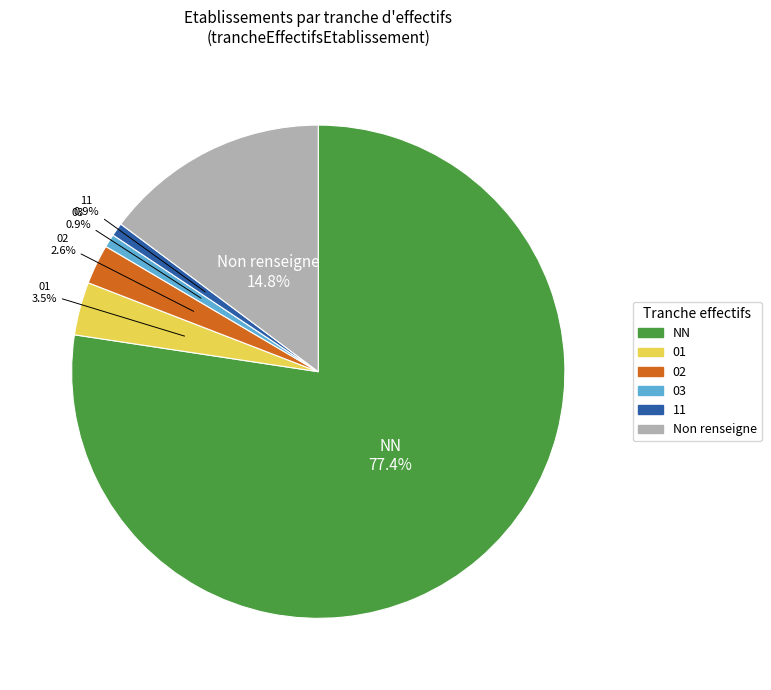

How many slices are in this pie chart?

6